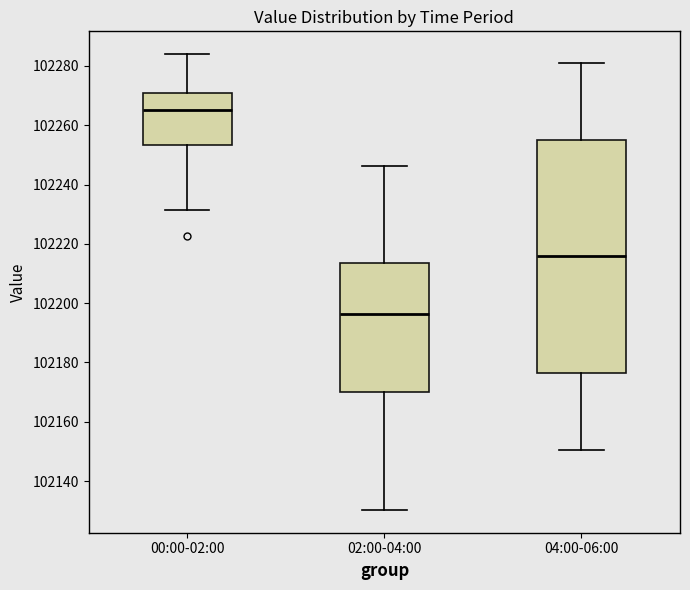

Which box is the tallest, from its lower edge to its upper edge?

04:00-06:00